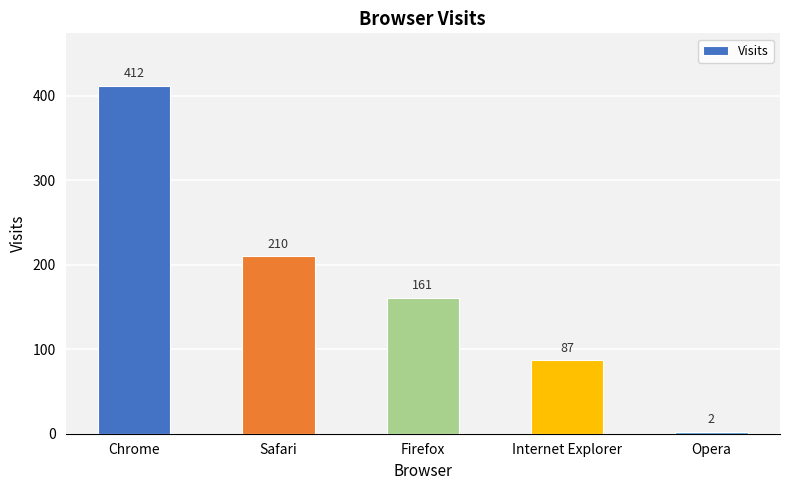

List the labels in order of value, largest first.

Chrome, Safari, Firefox, Internet Explorer, Opera